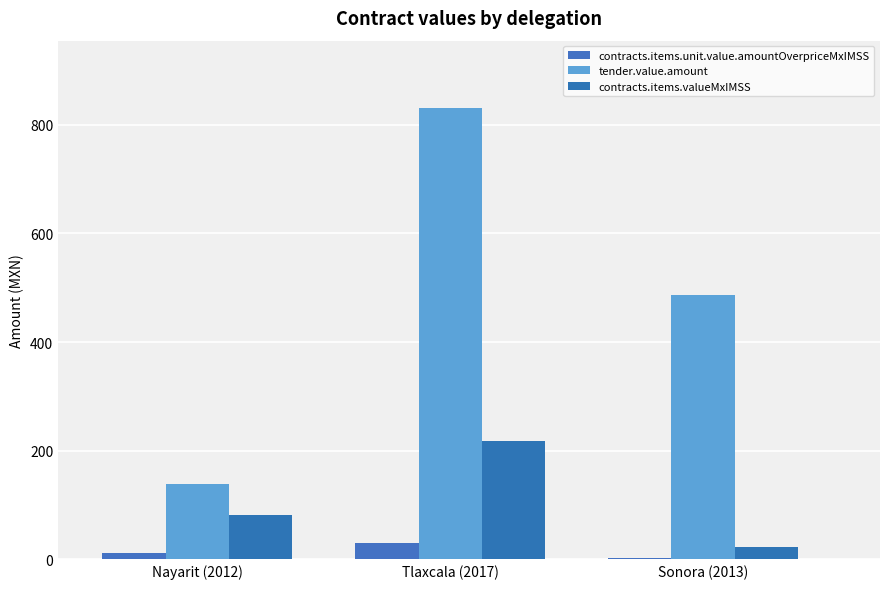

True or false: contracts.items.unit.value.amountOverpriceMxIMSS has a value of 30.1 at Tlaxcala (2017).

True